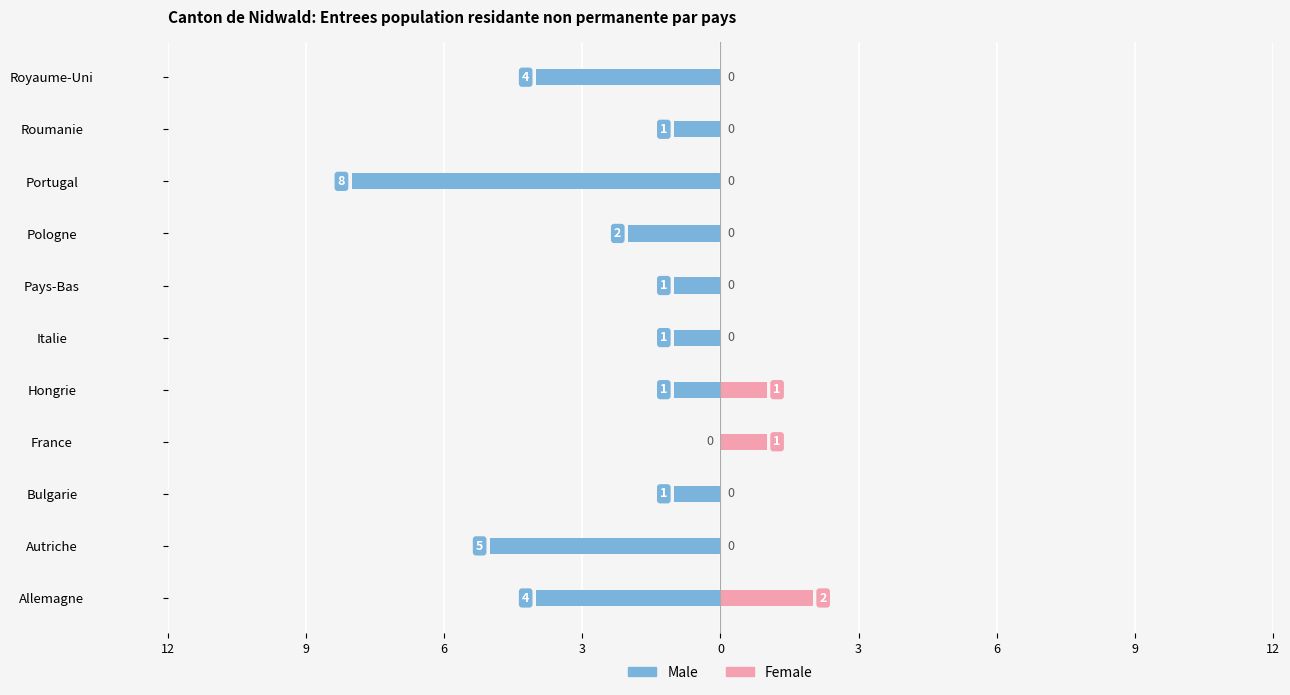

What is the sum of all Female values?

4